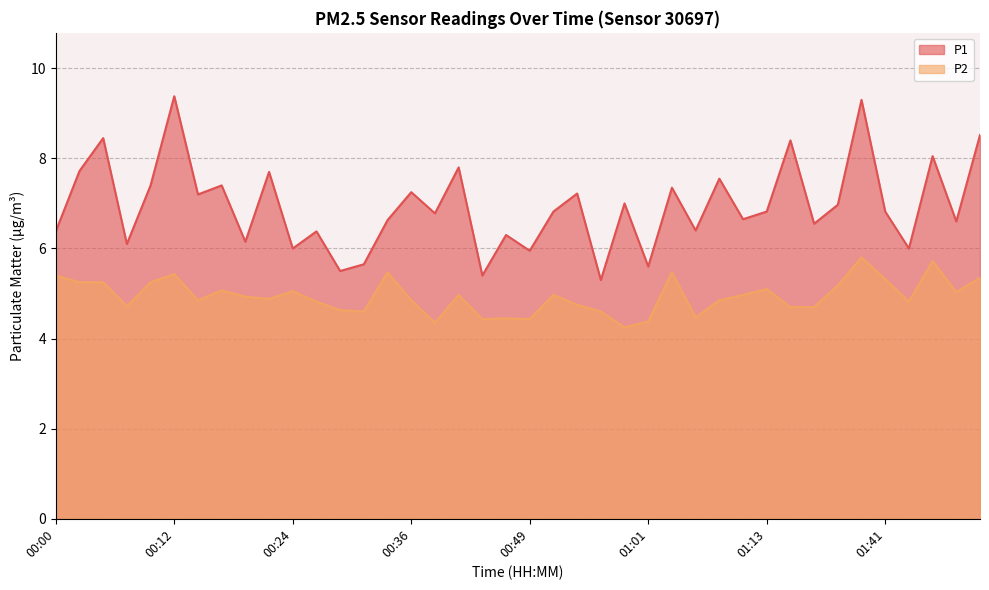

Is the value of P1 at 00:14 greater than the value of P2 at 00:12?

Yes